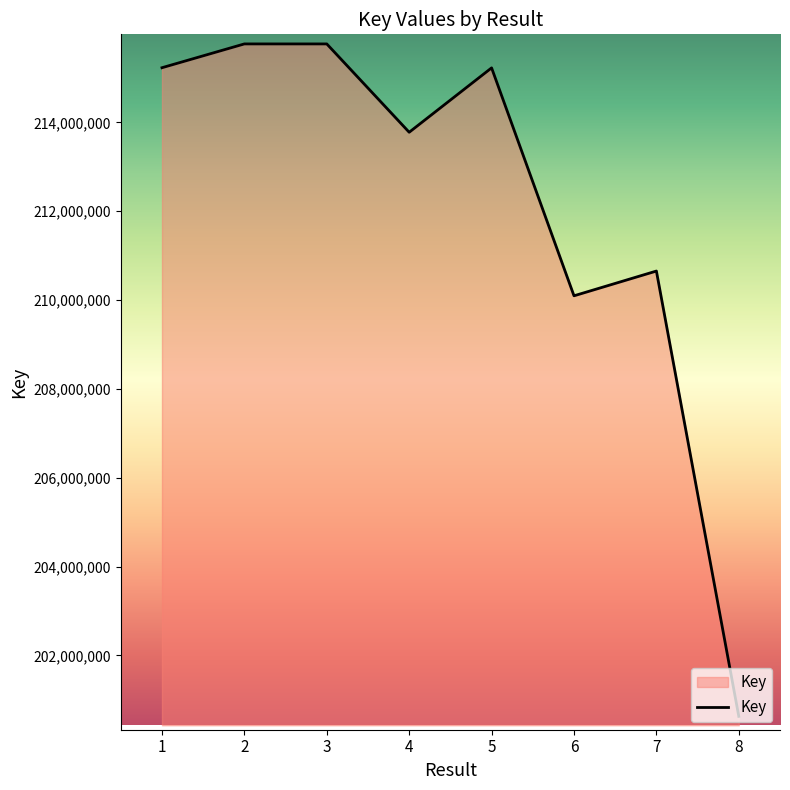

Between 2 and 1, which is larger?

2